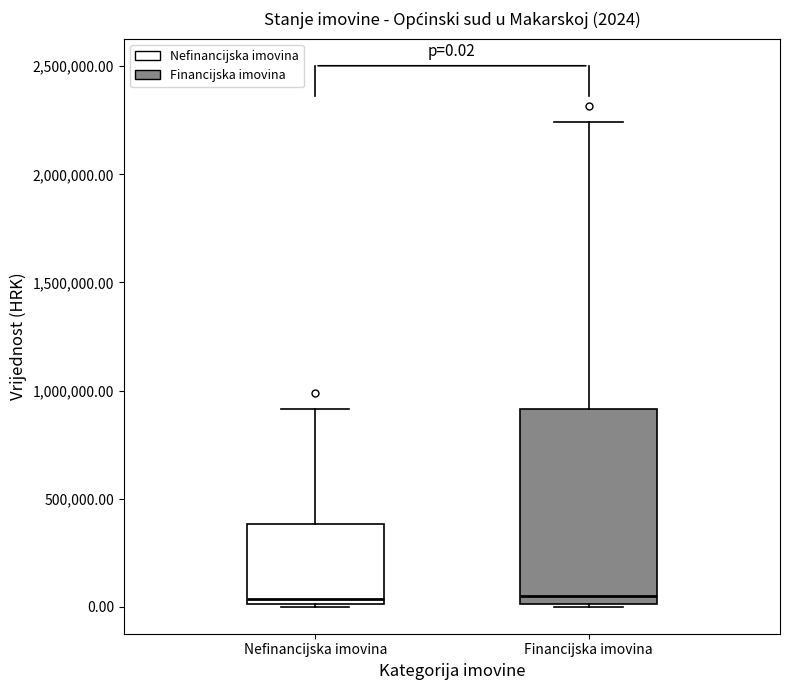

Comparing the boxes themselves (not the whiskers), which one is the tallest?

Financijska imovina